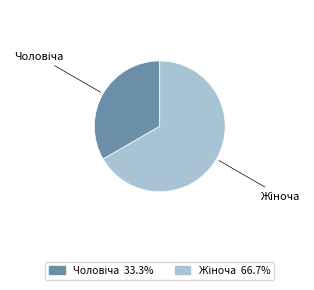

Is there any slice that represents more than half of the pie?

Yes